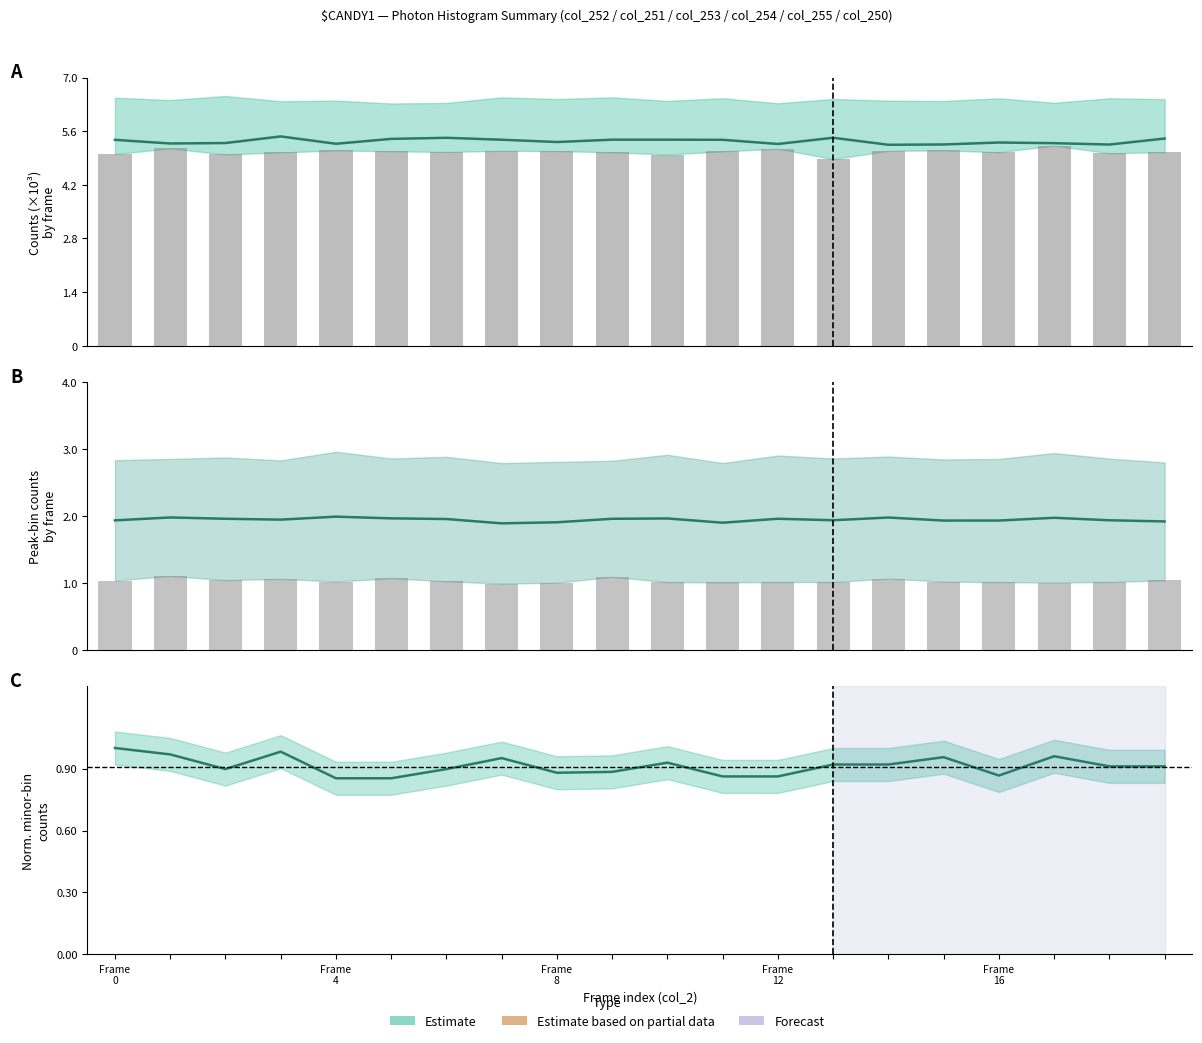

At which label does Estimate (mid) reach its peak?

Frame
0